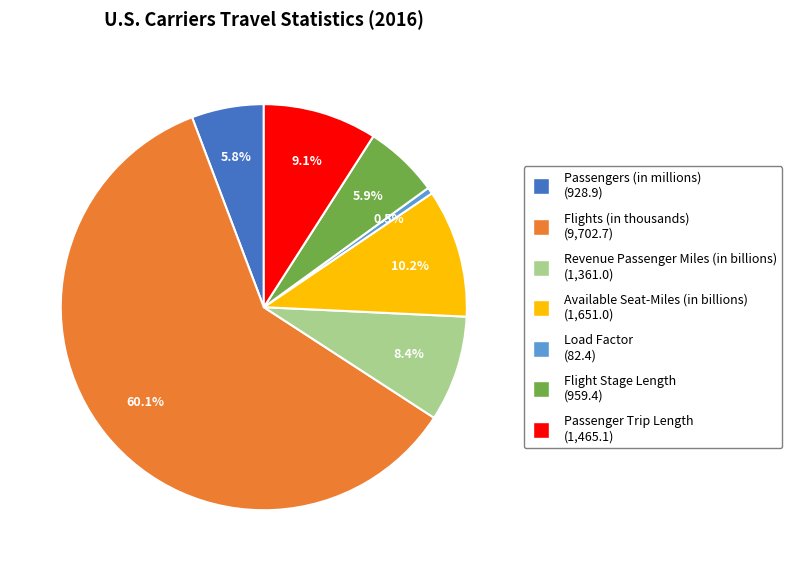

What percentage is the Passenger Trip Length slice, to the nearest percent?

9%